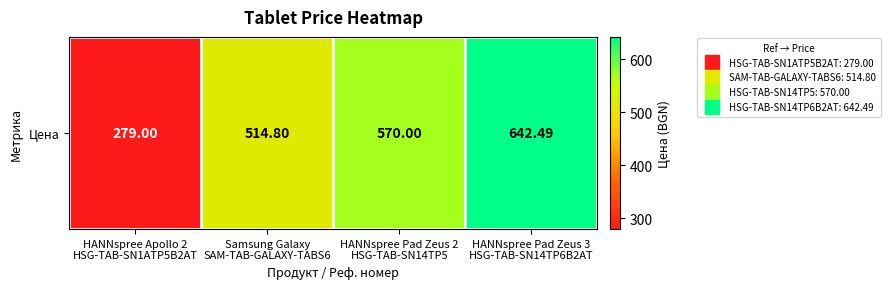

List the labels in order of value, largest first.

HANNspree Pad Zeus 3
HSG-TAB-SN14TP6B2AT, HANNspree Pad Zeus 2
HSG-TAB-SN14TP5, Samsung Galaxy
SAM-TAB-GALAXY-TABS6, HANNspree Apollo 2
HSG-TAB-SN1ATP5B2AT